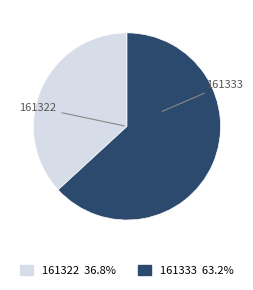

Which has a higher value, 161333 or 161322?

161333